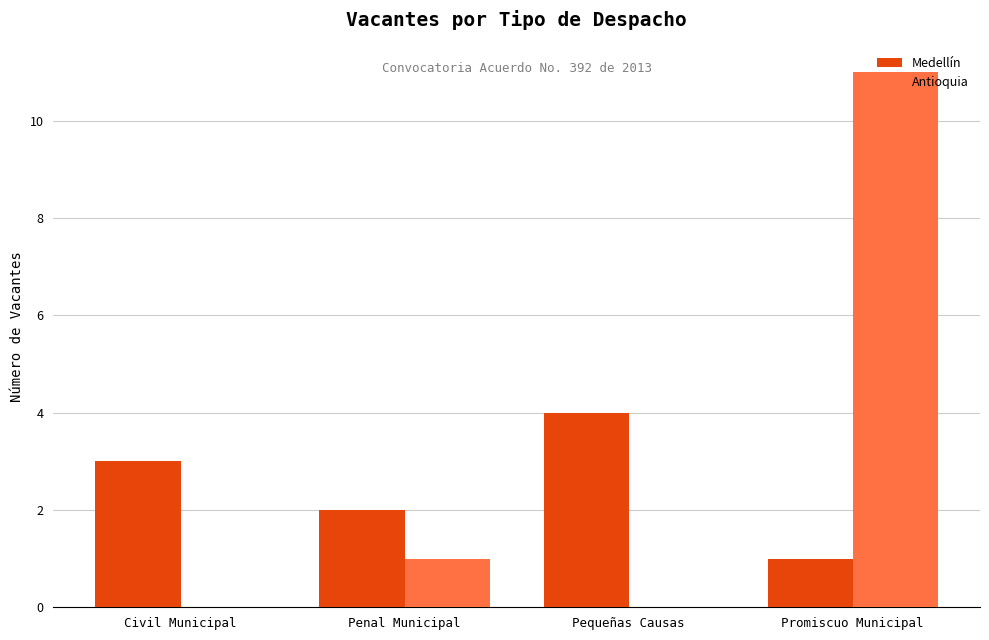

Reading left to right, what are all the values shown in this chart?

Medellín: 3	2	4	1
Antioquia: 0	1	0	11